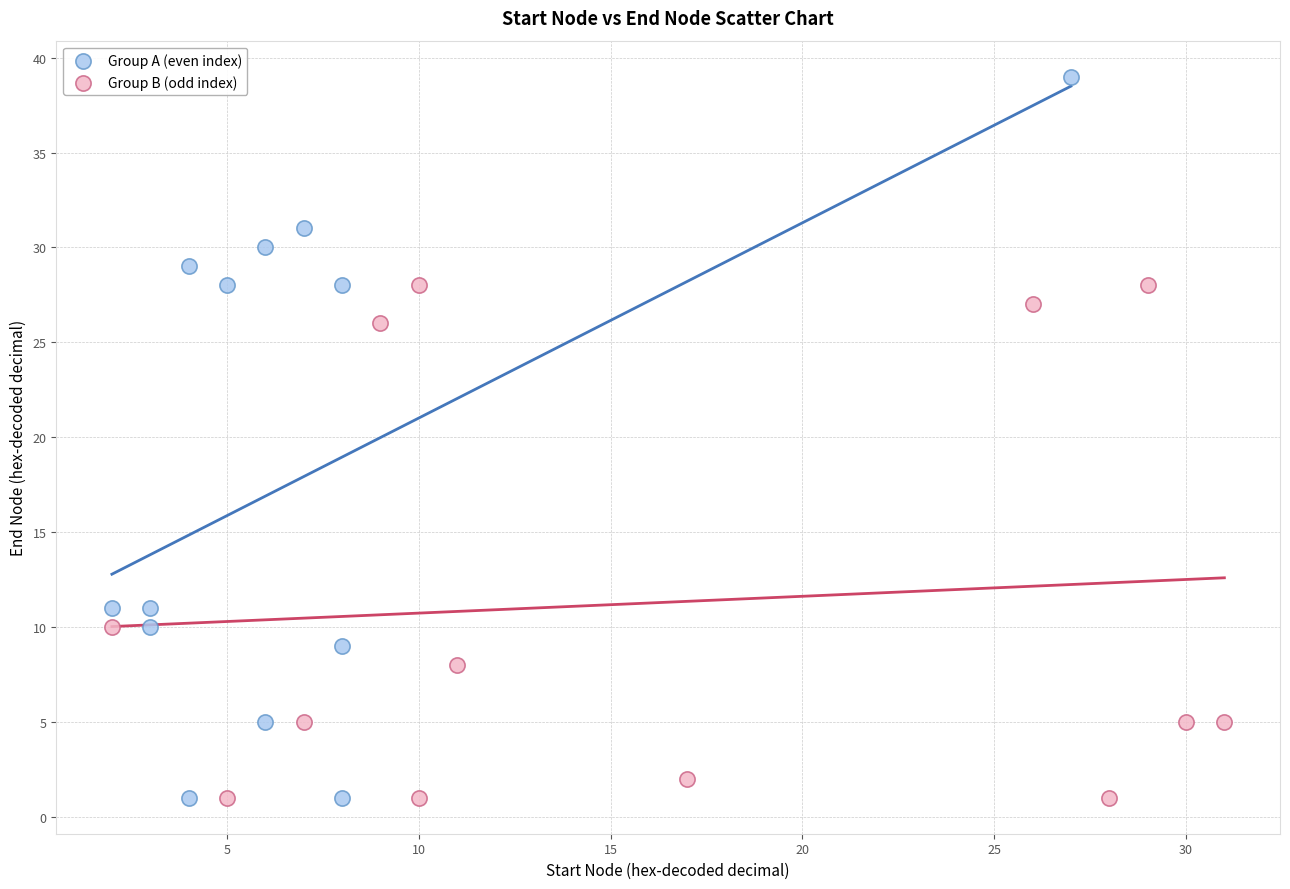

Which series reaches the maximum Y coordinate?

Group A (even index)